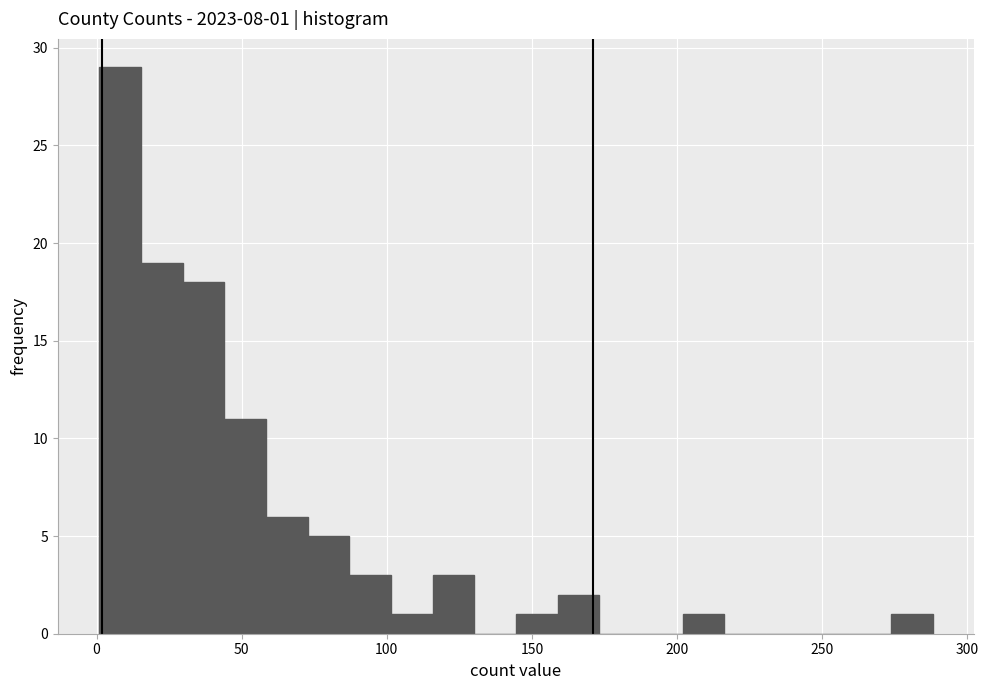

Read against the x-axis, roughly where is the centre of the tallest bar?

10